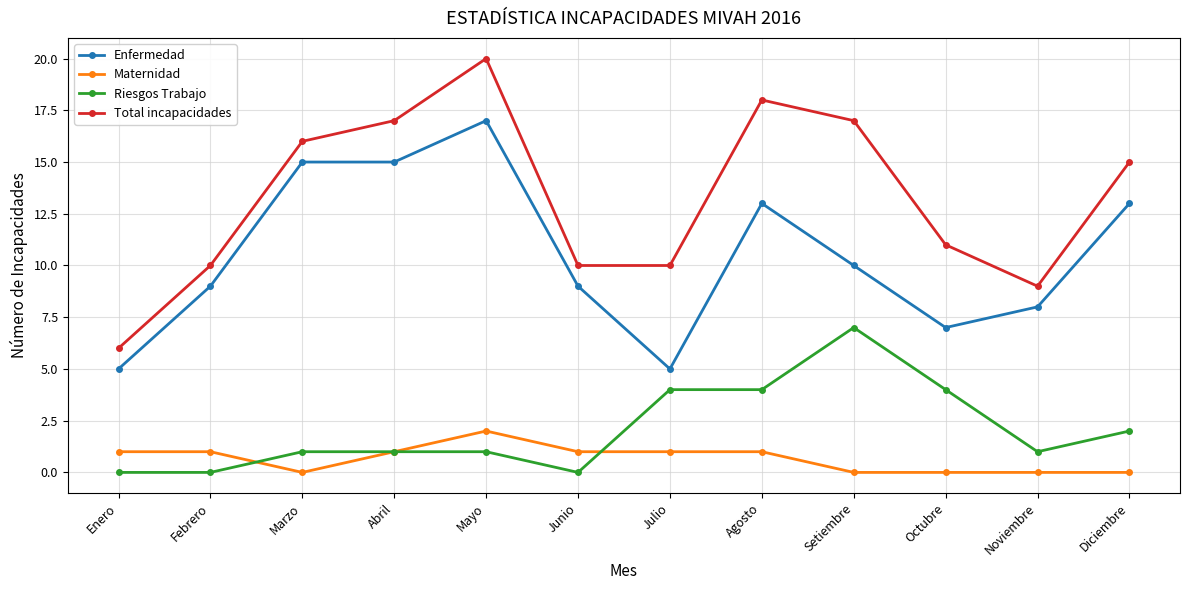

What is the value of the Total incapacidades point at the 8th from the left?

18